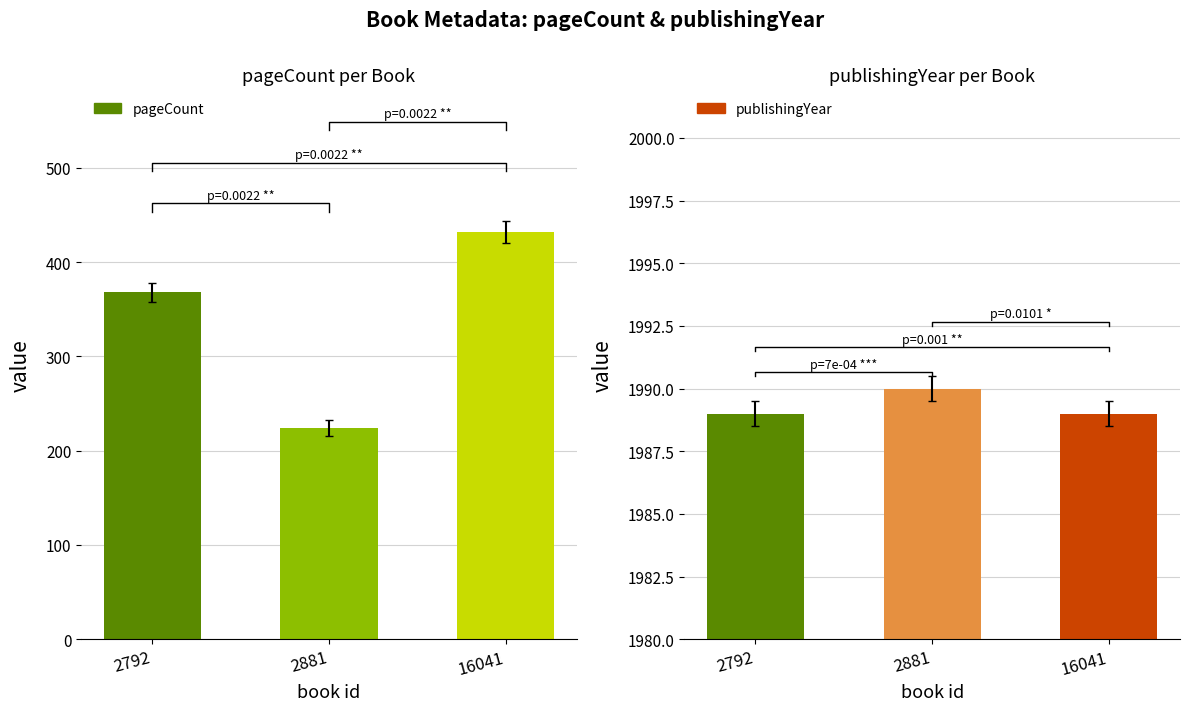

Reading left to right, list all the values displayed in this chart.

pageCount: 368	224	432
publishingYear: 1989	1990	1989